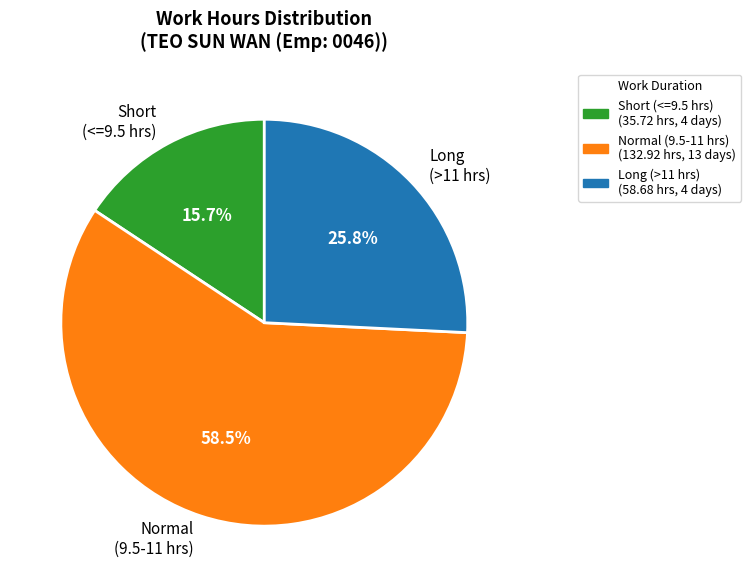

Which slice represents more than half of the pie?

Normal (9.5-11 hrs)